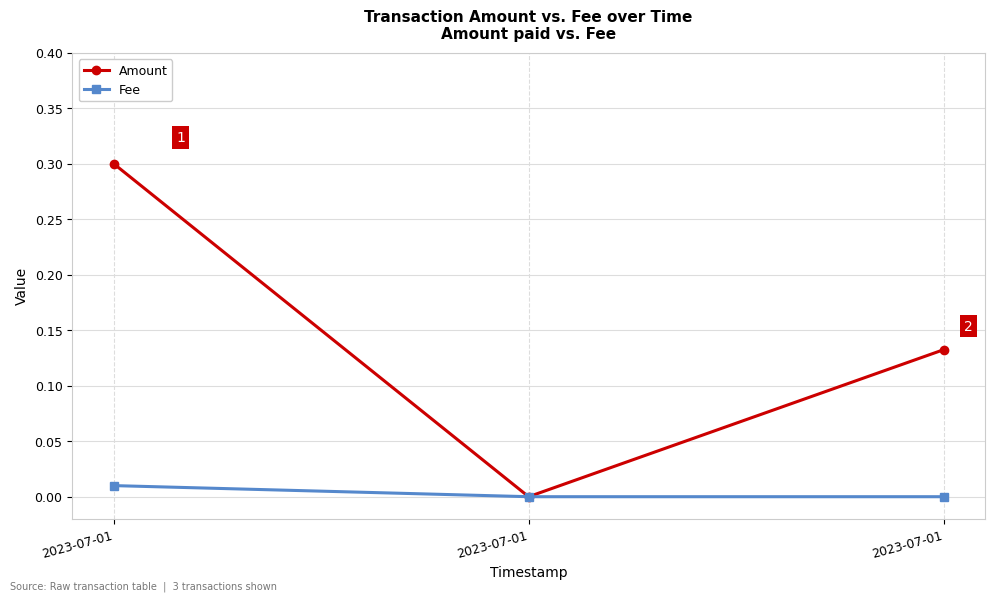

Rank the series by their maximum value, from lowest to highest.

Fee, Amount